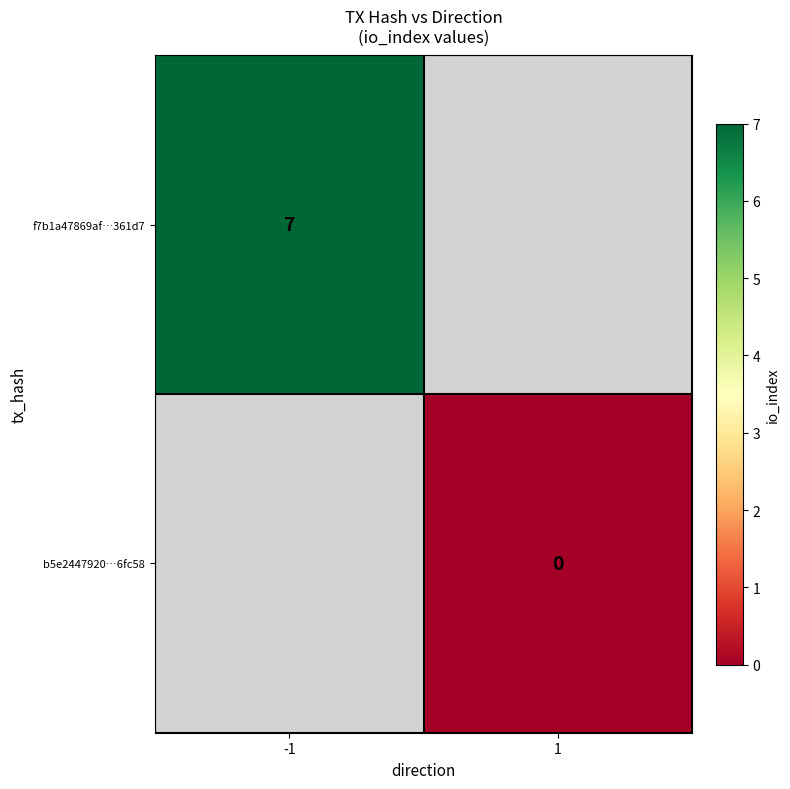

At which category does the chart reach its peak across all series?

-1